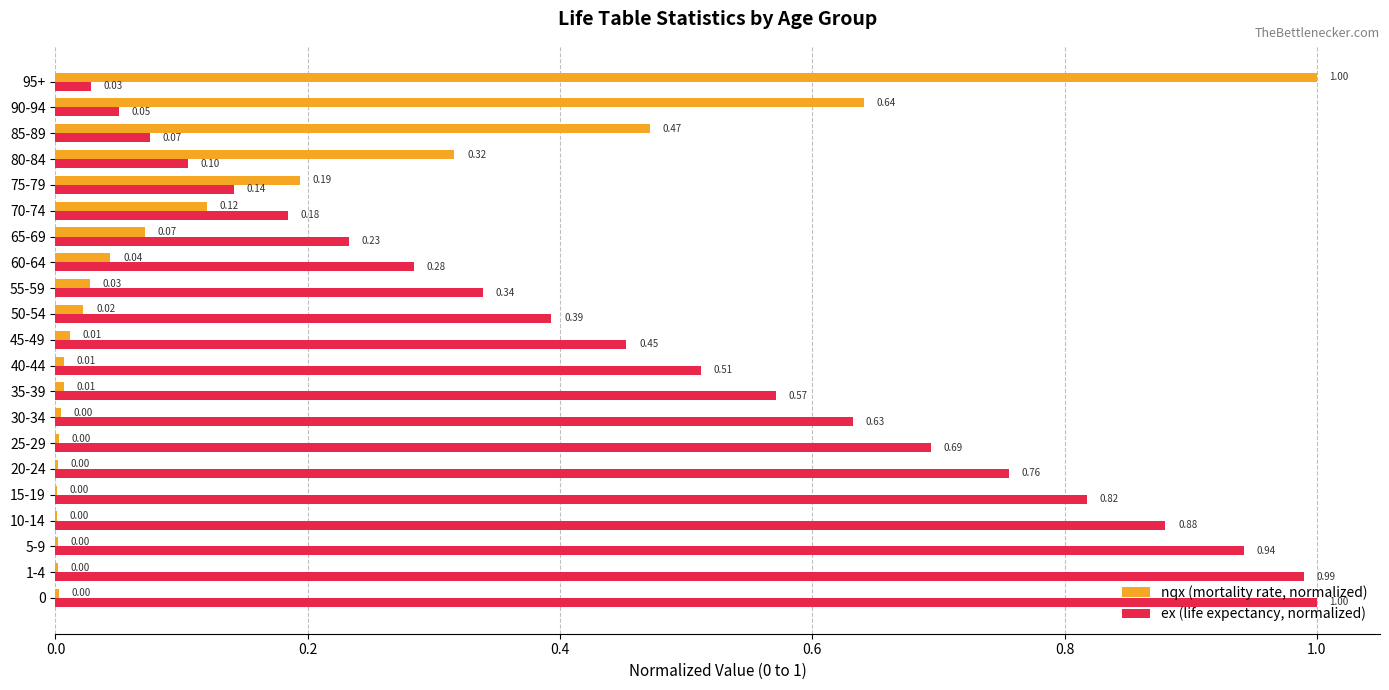

At which category is the sum across all series the highest?

95+